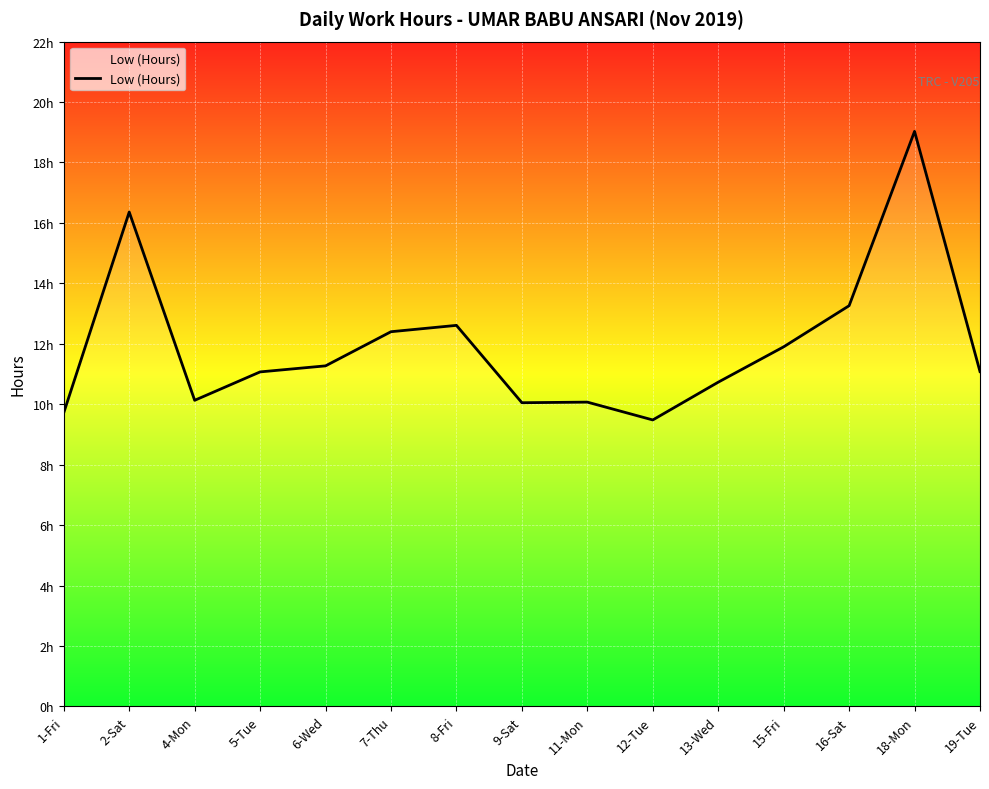

What is the label of the 4th point from the left?

5-Tue